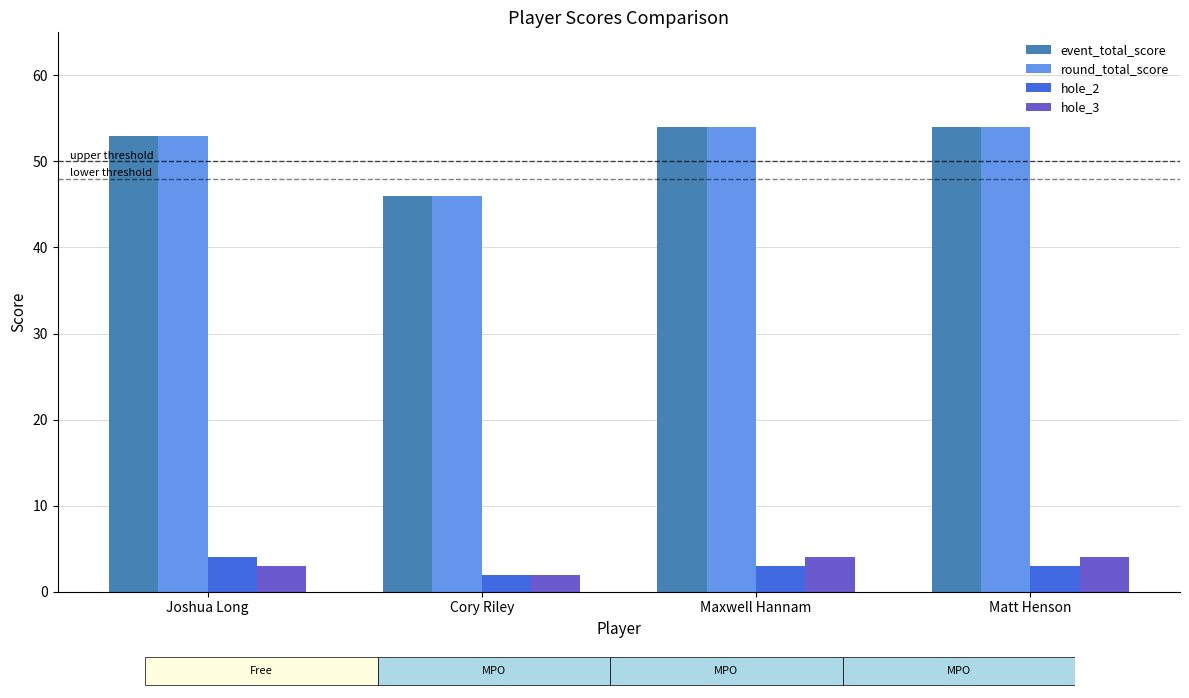

Which series has the widest spread of values?

event_total_score